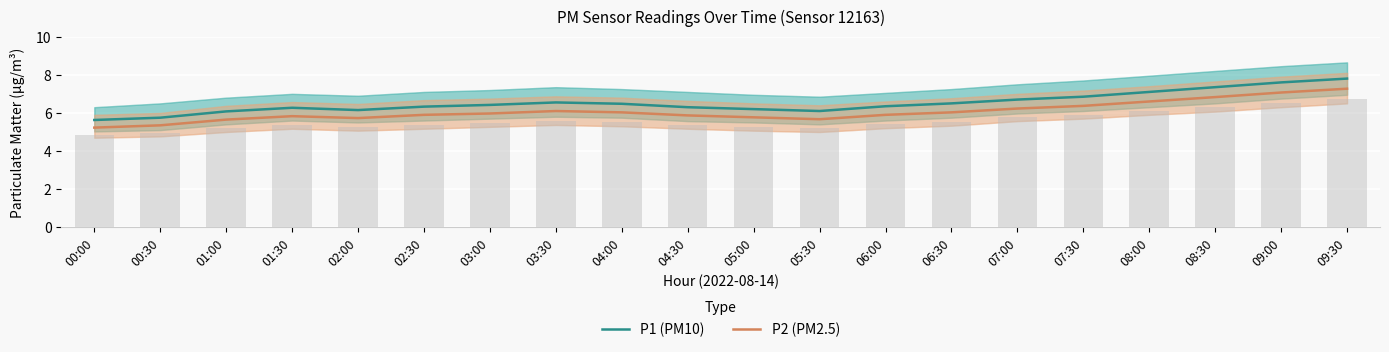

Reading left to right, extract all data points from this chart.

P1 (PM10): 5.6	5.8	6.1	6.3	6.2	6.3	6.4	6.5	6.5	6.3	6.2	6.1	6.3	6.5	6.7	6.8	7.1	7.3	7.6	7.8
P2 (PM2.5): 5.2	5.3	5.7	5.8	5.7	5.9	6.0	6.1	6.0	5.9	5.8	5.7	5.9	6.0	6.2	6.4	6.6	6.8	7.1	7.3